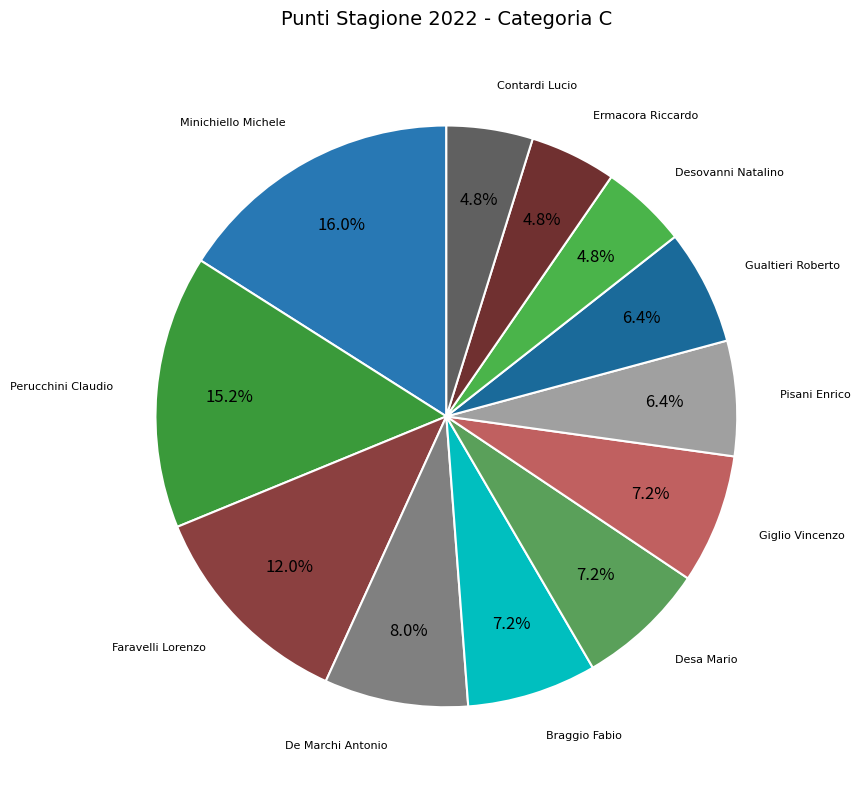

How many slices are in this pie chart?

12